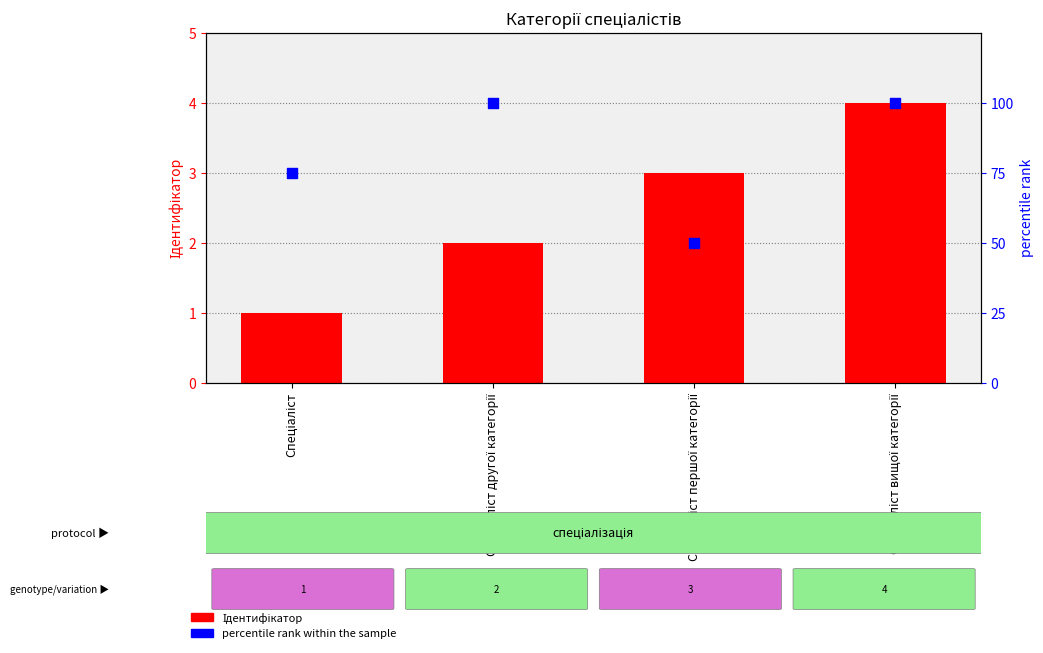

What are all the series names shown in the legend?

Ідентифікатор, percentile rank within the sample